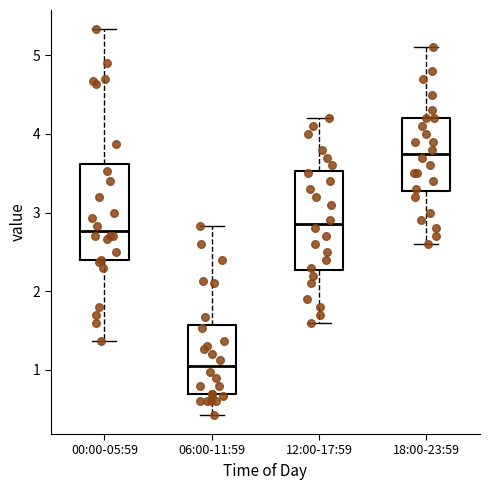

Reading left to right, read every box against the y-axis: the position of its median line, the range the box covers, and the ends of its whiskers. The values are not printed on the chart, so give them approximately, as read against the axis.

00:00-05:59: median 2.8, box 2.4 to 3.6, whiskers 1.4 to 5.3
06:00-11:59: median 1.1, box 0.7 to 1.6, whiskers 0.4 to 2.8
12:00-17:59: median 2.9, box 2.3 to 3.5, whiskers 1.6 to 4.2
18:00-23:59: median 3.8, box 3.3 to 4.2, whiskers 2.6 to 5.1